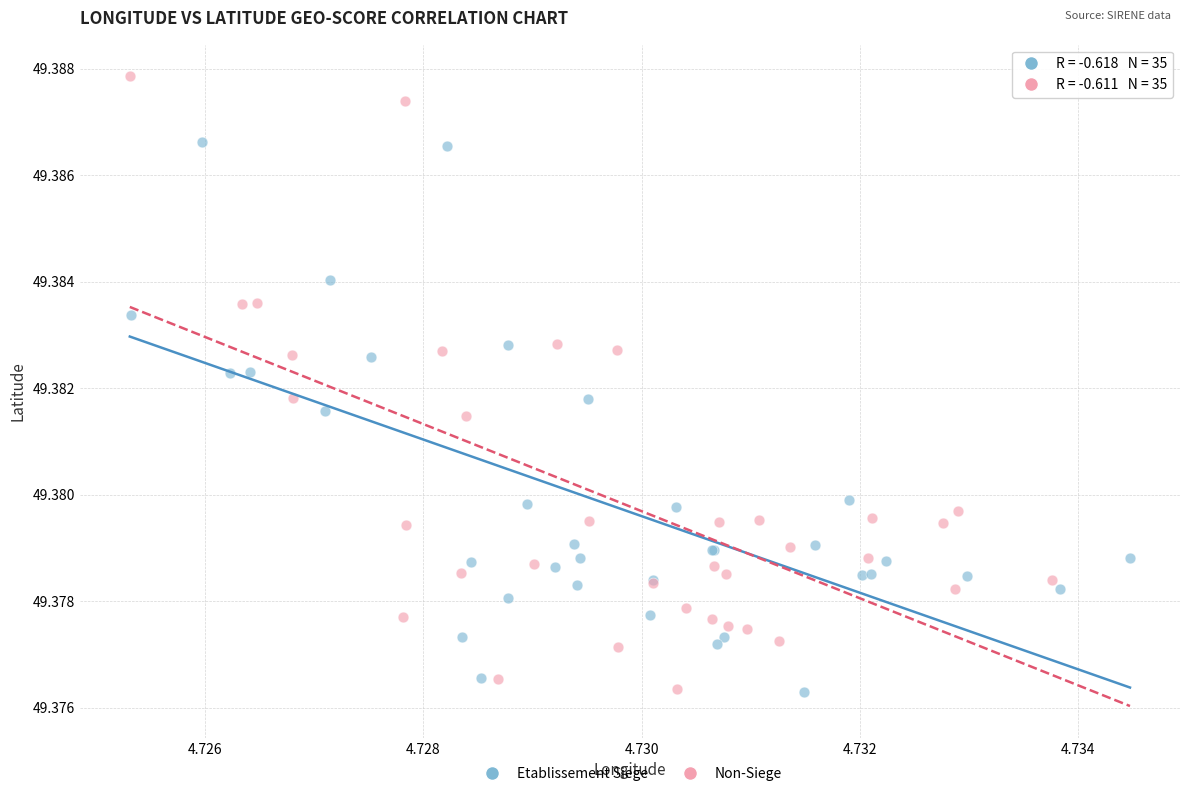

Which series has the widest spread of Y values?

Non-Siege